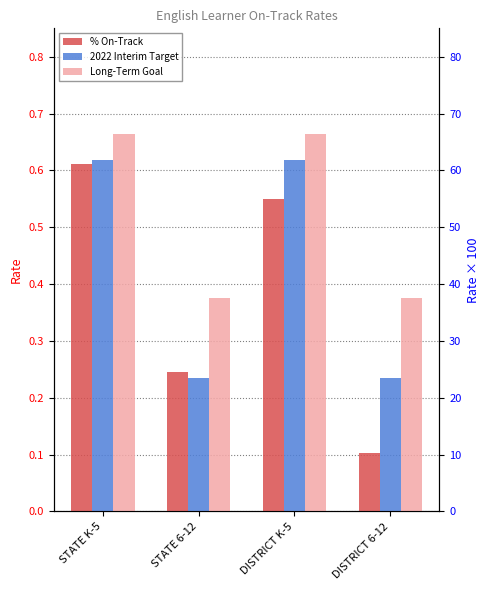

At which label is Long-Term Goal closest to 0?

STATE 6-12